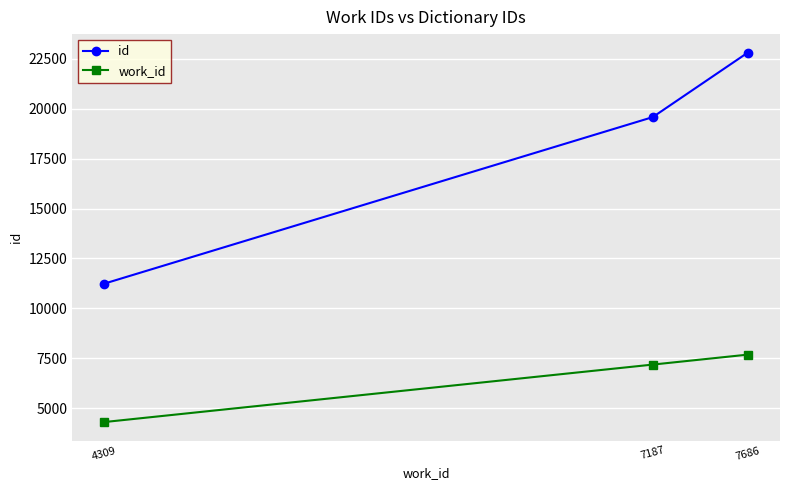

How many lines are shown in the chart?

2